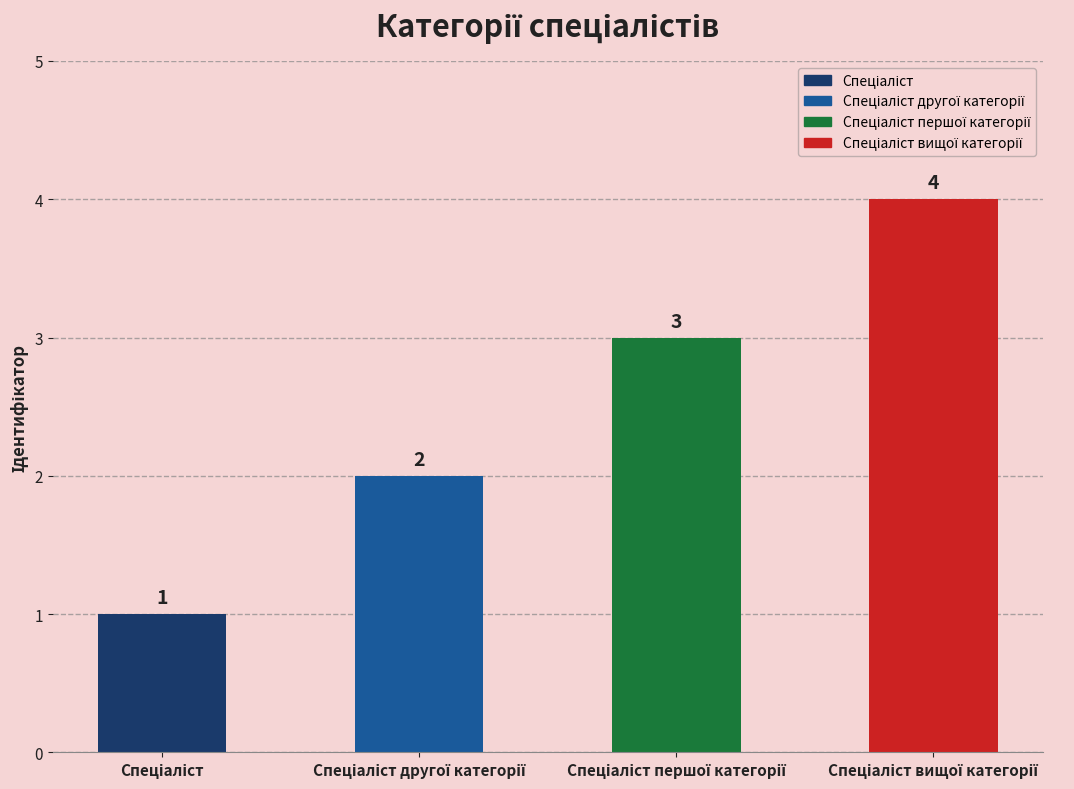

What is the value of the 2nd bar from the left?

2